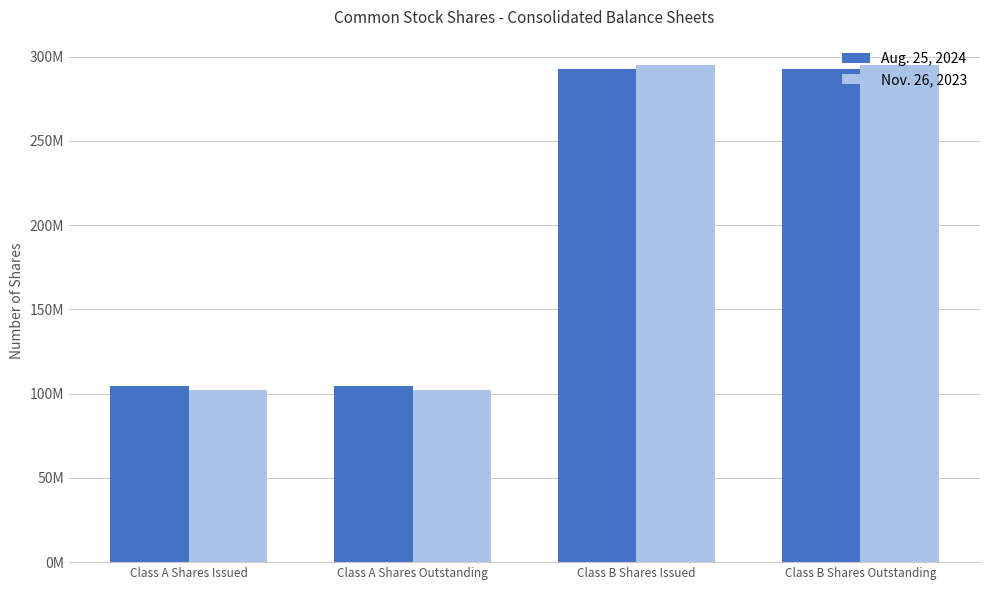

What is the maximum value shown in the chart?

295243353